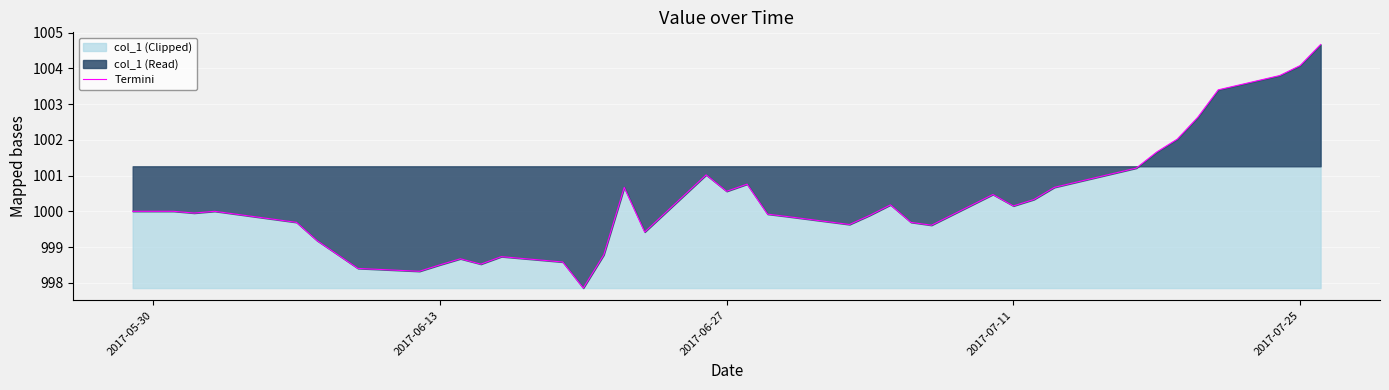

What is the greatest value displayed?

1004.7